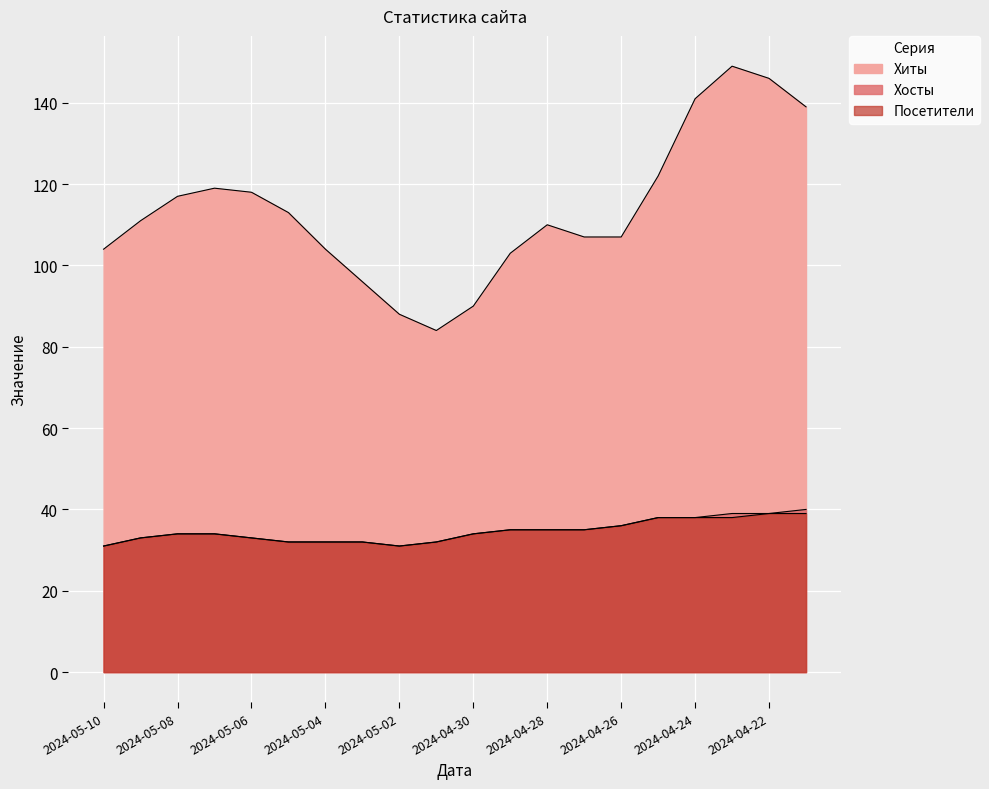

What position from the left is 2024-04-25?

16